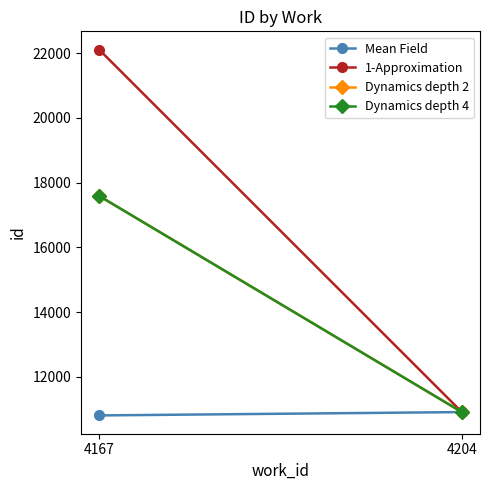

What is the average value of the Dynamics depth 4 series?

14248.8